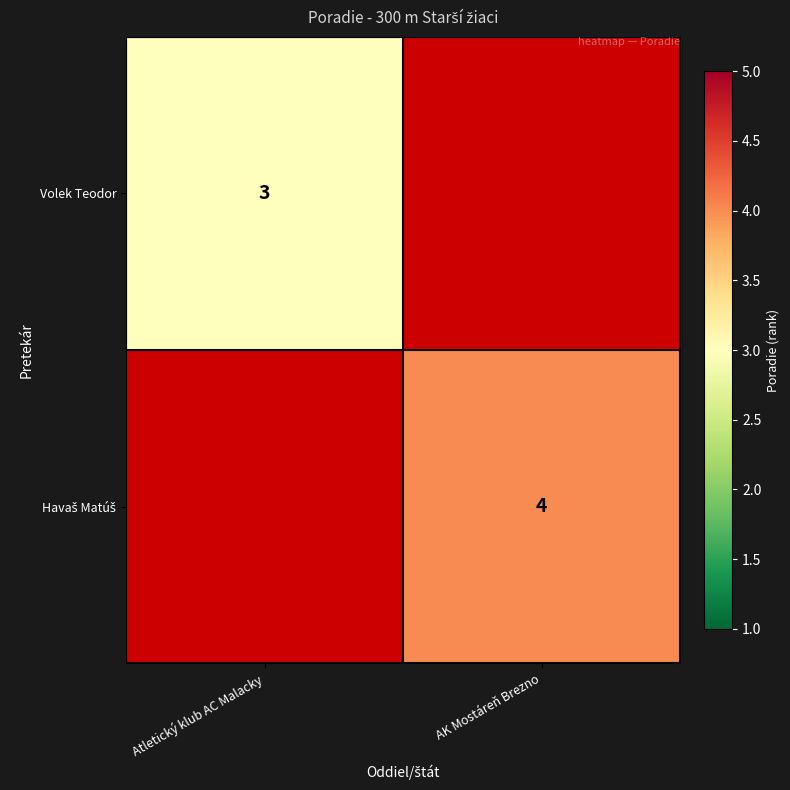

True or false: Volek Teodor has a value of 4 at Atletický klub AC Malacky.

False